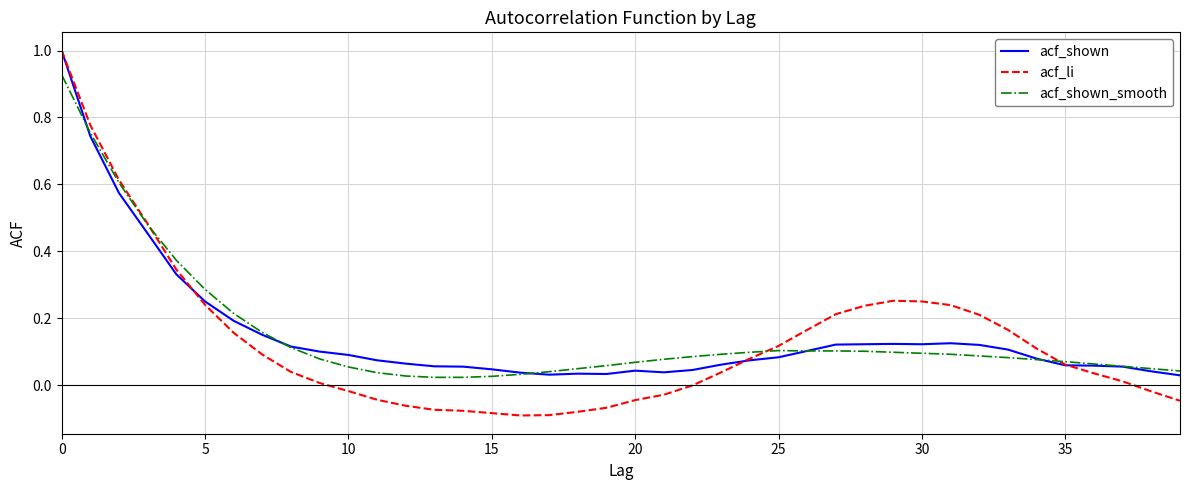

What is the maximum value for acf_shown?

1.0